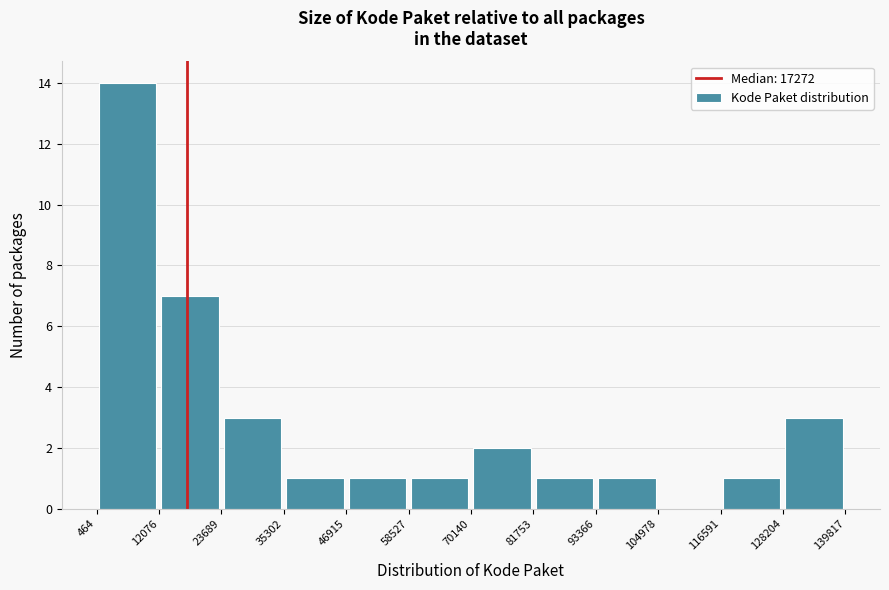

Reading left to right, list every bar in this chart as the range it spans on the x-axis followed by its height. The values are not printed on the chart, so give them approximately, as read against the axis.

464 to 12076: 14
12076 to 23689: 7
23689 to 35302: 3
35302 to 46915: 1
46915 to 58527: 1
58527 to 70140: 1
70140 to 81753: 2
81753 to 93366: 1
93366 to 104978: 1
104978 to 116591: 0
116591 to 128204: 1
128204 to 139817: 3